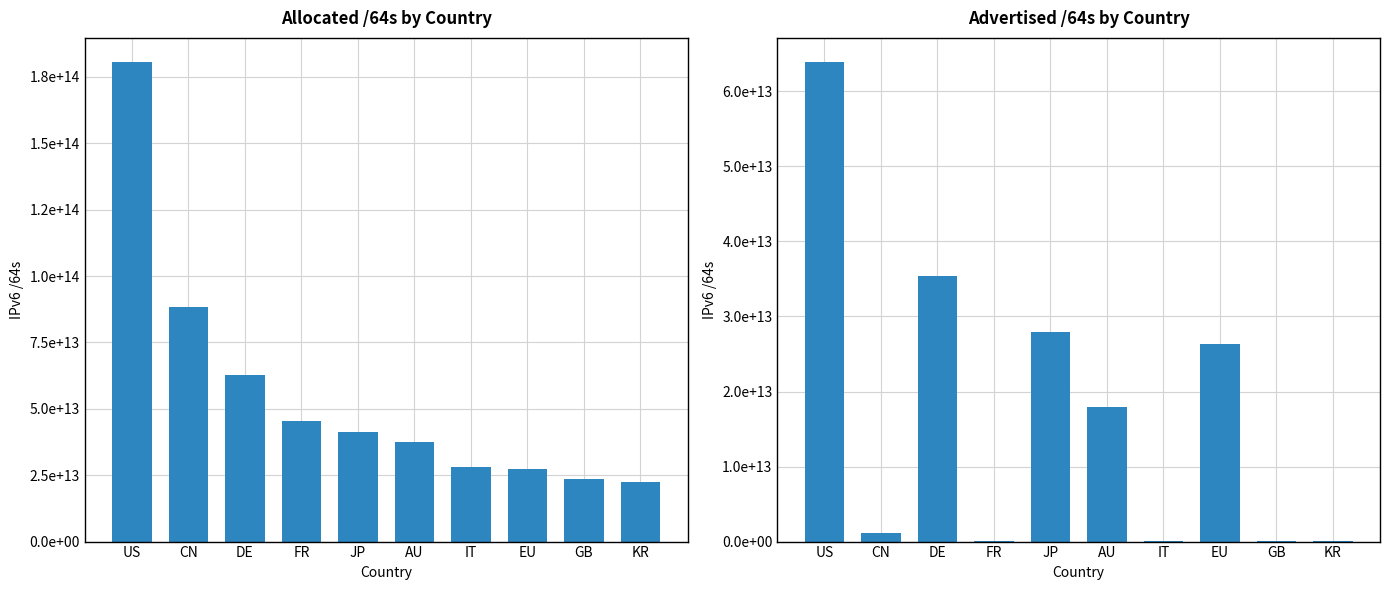

The value of Allocated /64s by Country at CN is 130735858992531. True or false?

False